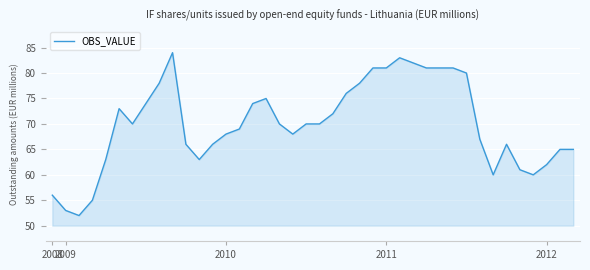

What is the greatest value displayed?

84